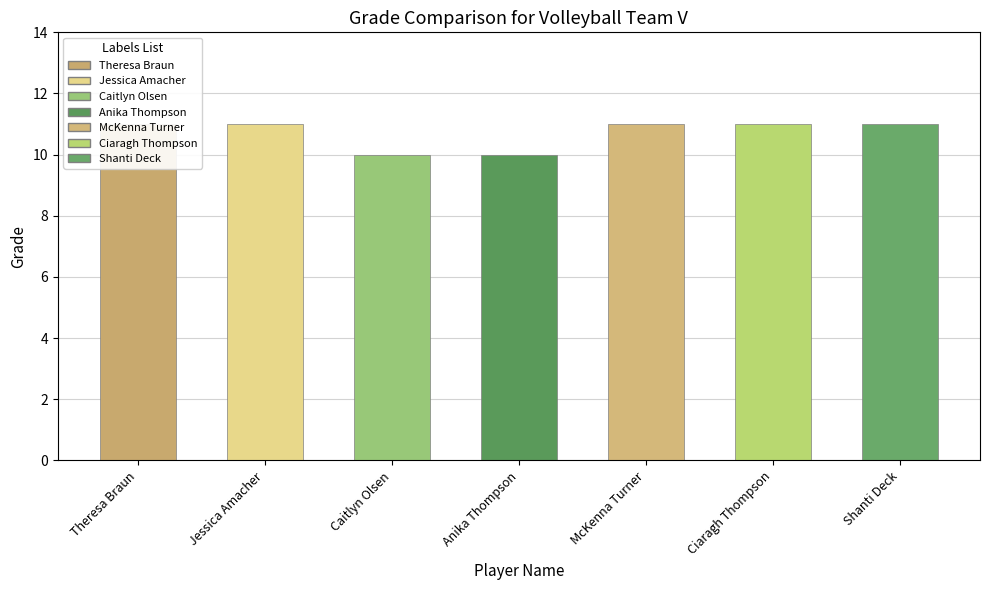

What is the label of the 1st bar from the left?

Theresa Braun